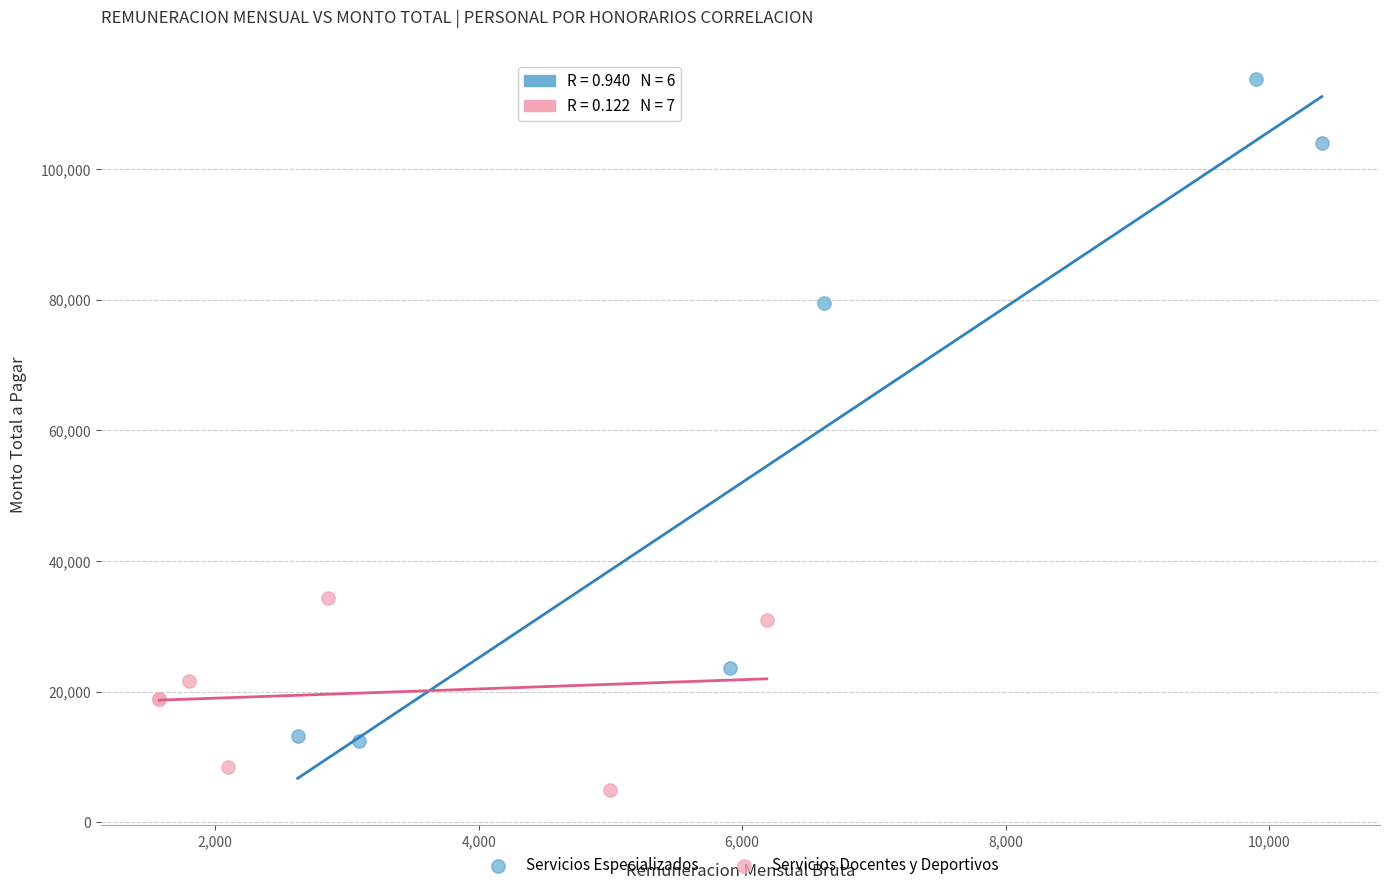

Which series reaches the minimum Y coordinate?

Servicios Docentes y Deportivos